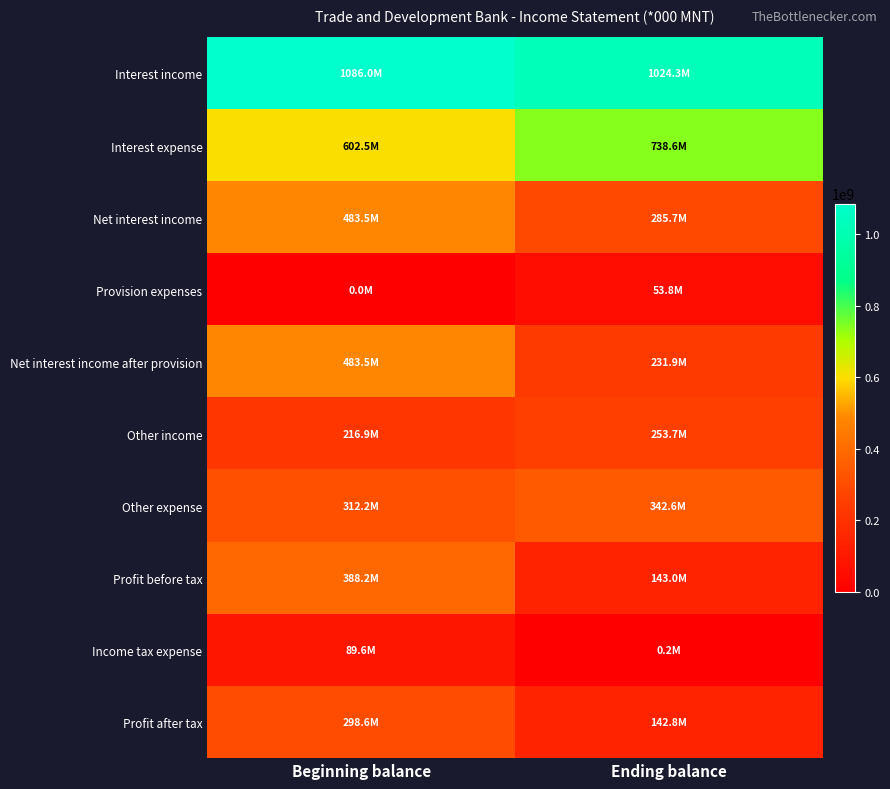

List the series in order of their peak value, lowest first.

Provision expenses, Income tax expense, Other income, Profit after tax, Other expense, Profit before tax, Net interest income, Net interest income after provision, Interest expense, Interest income